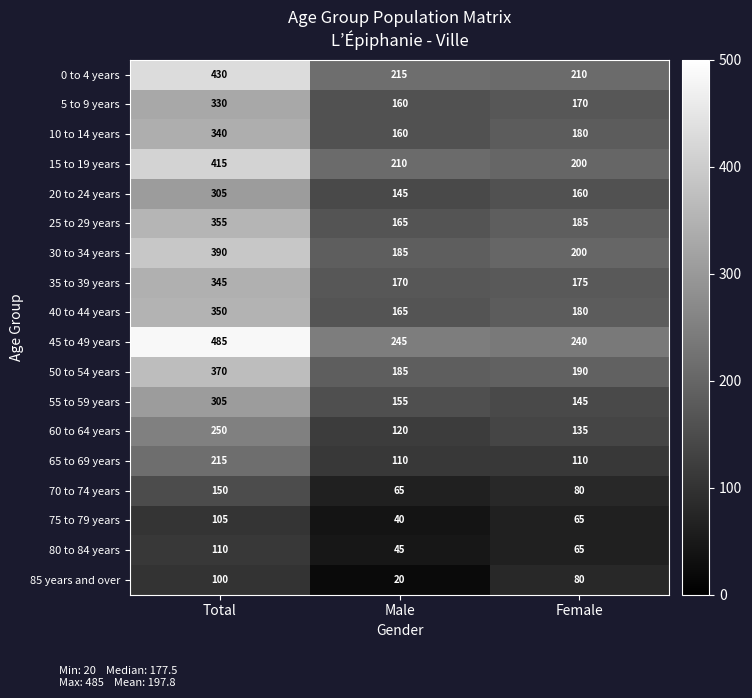

Count the number of data series in this chart.

18